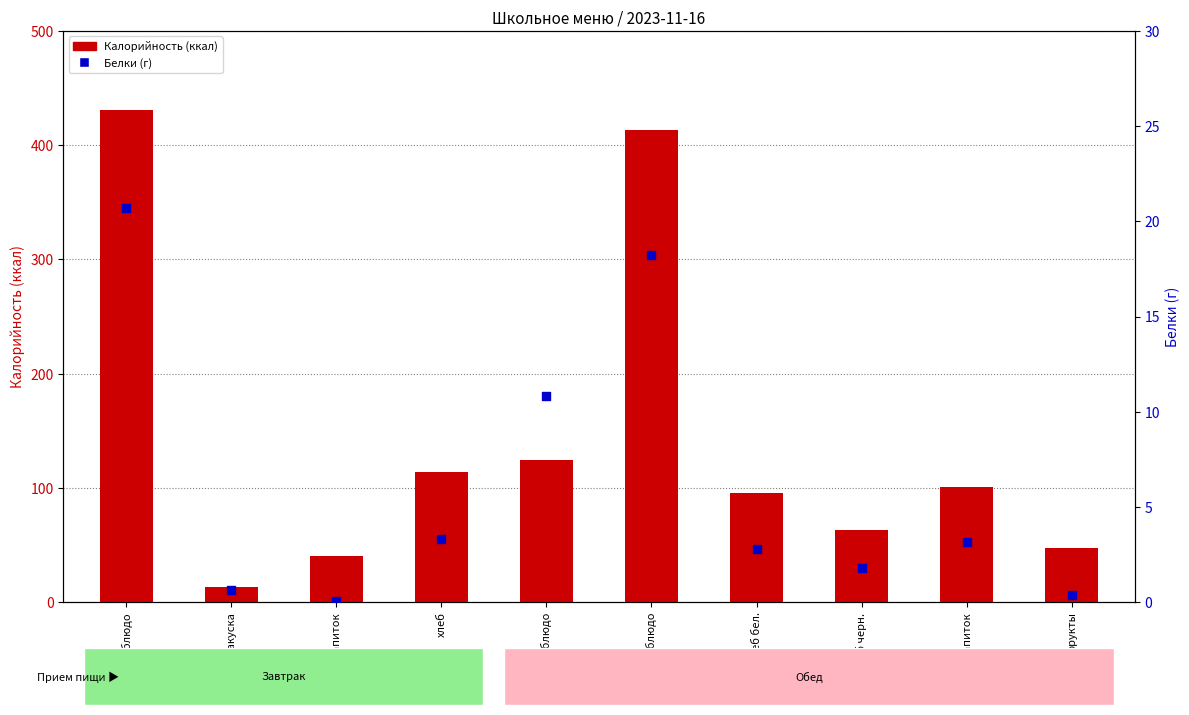

What are all the series names shown in the legend?

Калорийность, Белки